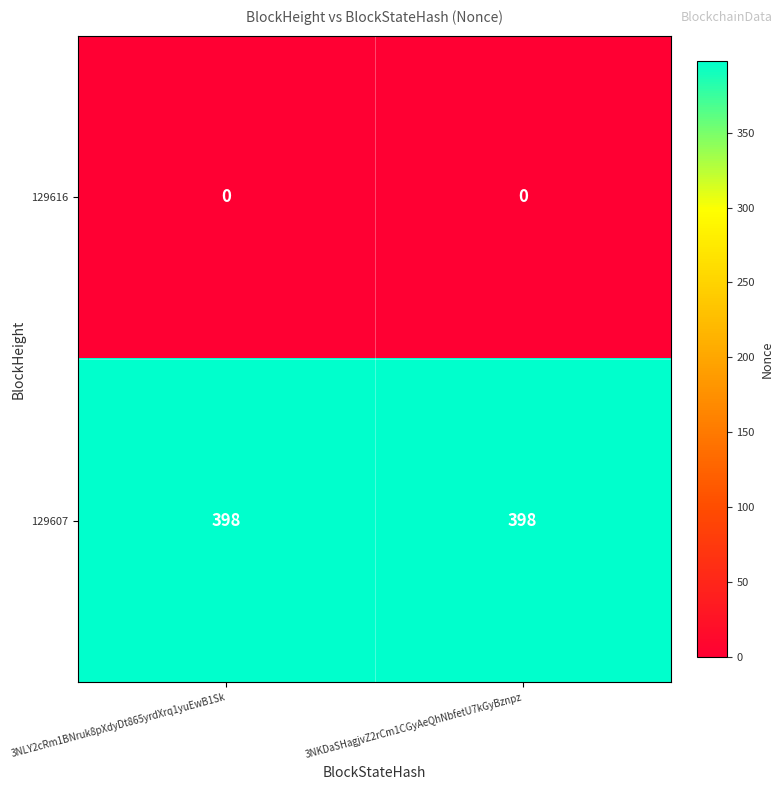

The value of 129607 at 3NKDaSHagjvZ2rCm1CGyAeQhNbfetU7kGyBznpz is 647. True or false?

False